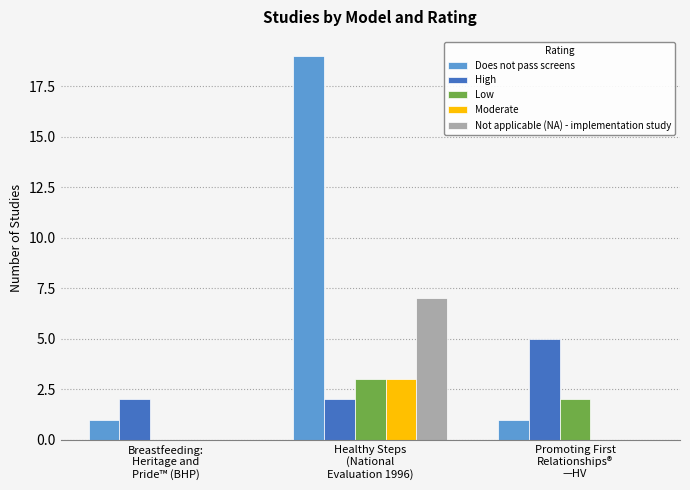

The value of Low at Promoting First
Relationships®
—HV is 2. True or false?

True